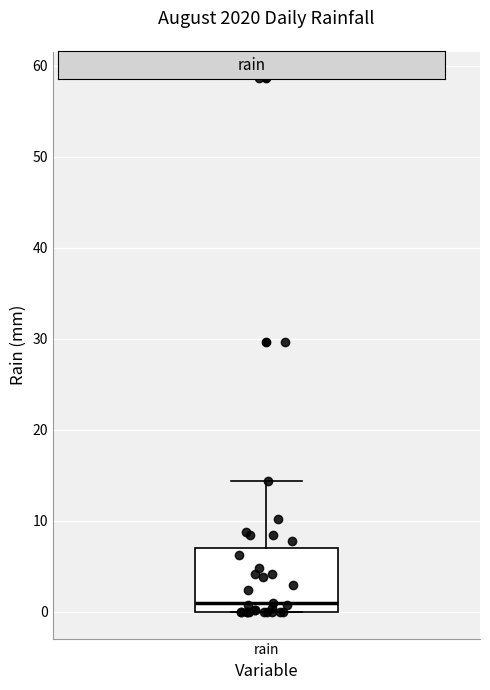

Read this box plot against the y-axis: the position of the median line, the range covered by the box, and the ends of both whiskers. The values are not printed on the chart, so give them approximately, as read against the axis.

median 1, box 0 to 7, whiskers 0 to 14